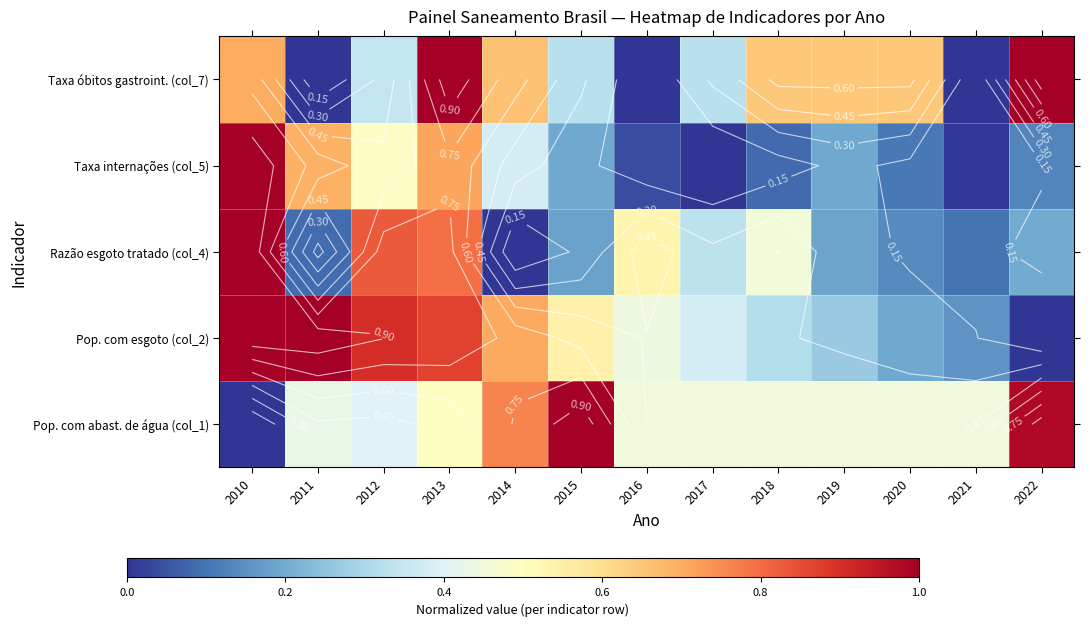

At which category does the chart reach its peak across all series?

2015